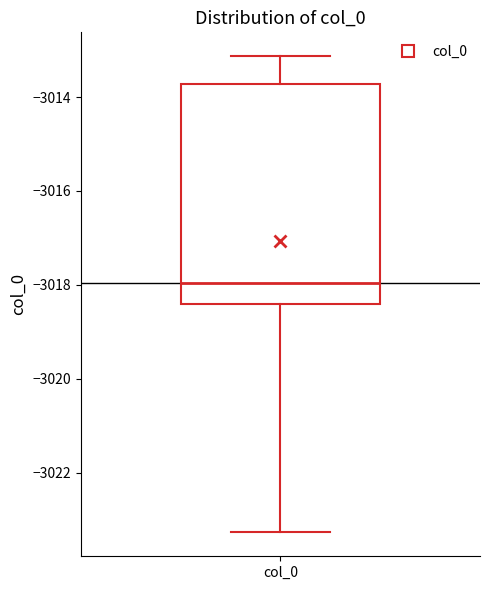

Read this box plot against the y-axis: the position of the median line, the range covered by the box, and the ends of both whiskers. The values are not printed on the chart, so give them approximately, as read against the axis.

median -3018.0, box -3018.4 to -3013.8, whiskers -3023.2 to -3013.2